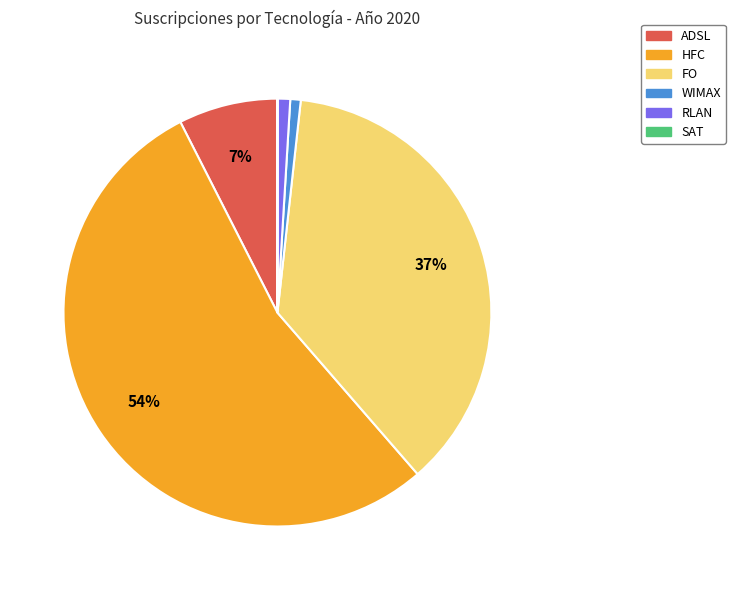

The ADSL slice represents 7% of the pie. True or false?

True